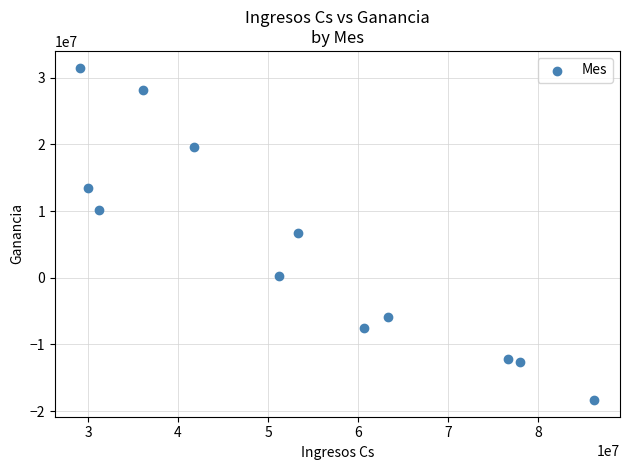

What is the average Y value?

4455188.7